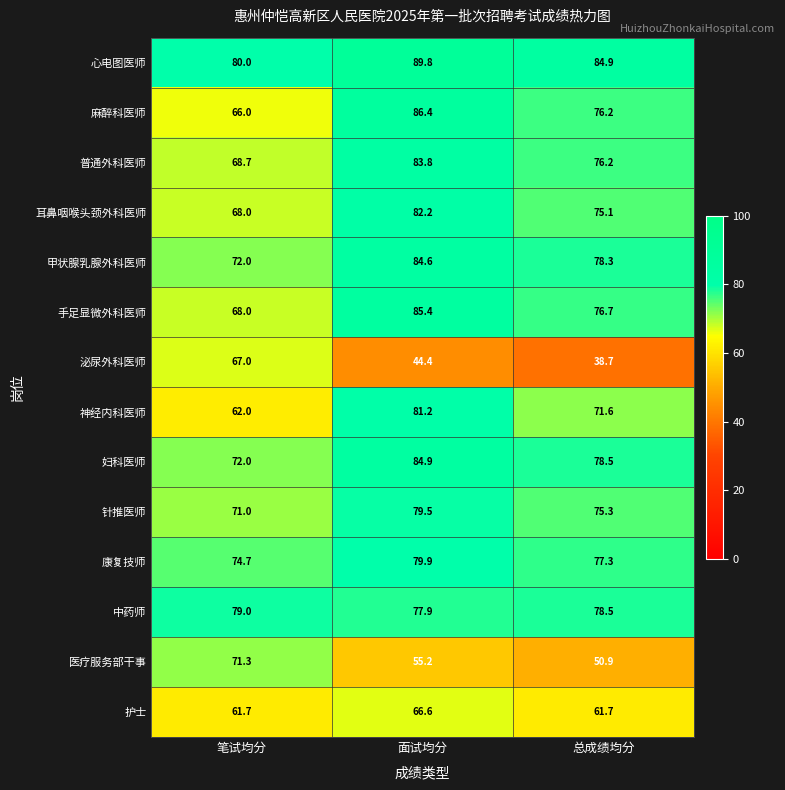

At which category is the sum across all series the highest?

面试均分